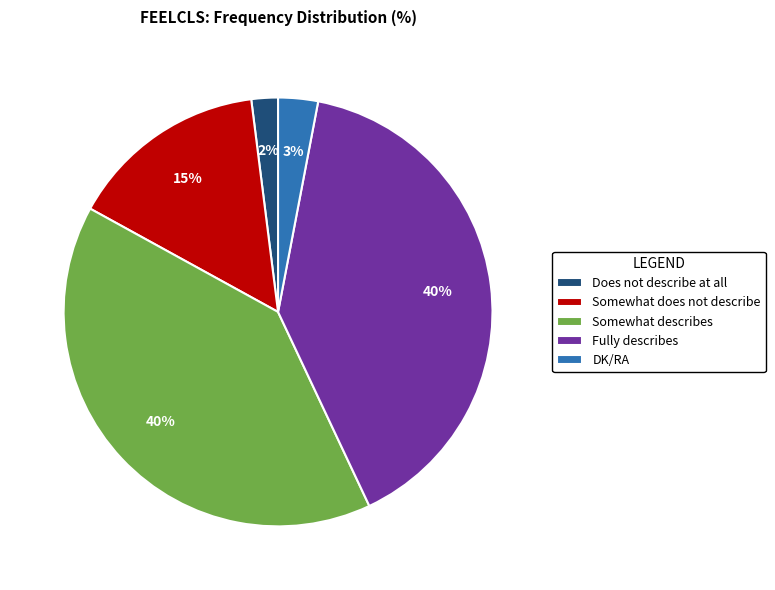

What is the ratio of the value at Somewhat describes to the value at Fully describes?

1.0